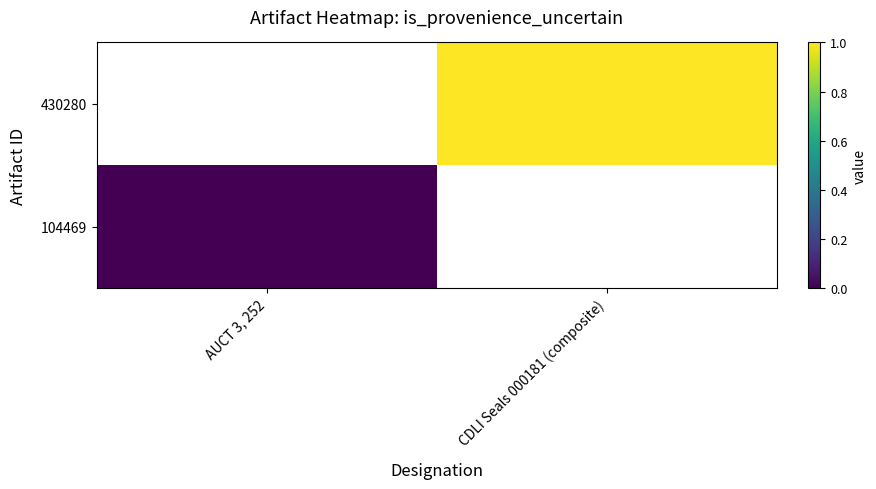

How many distinct data groups are displayed?

2